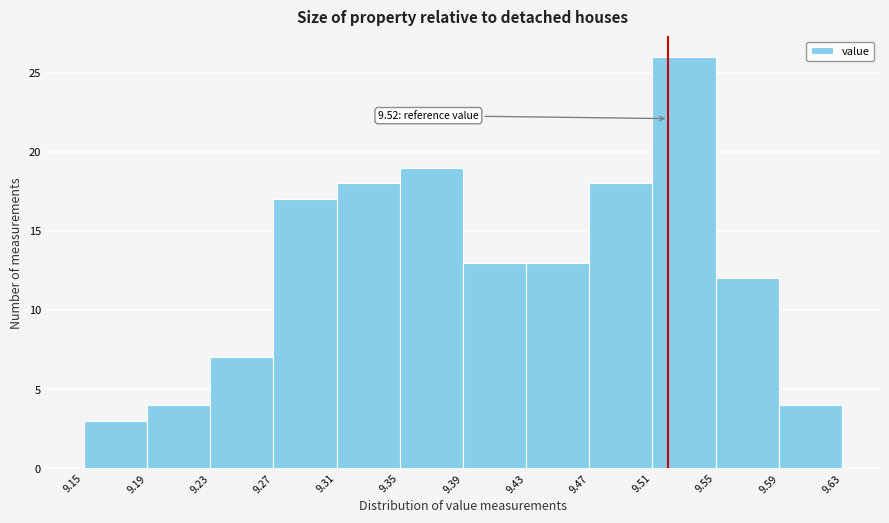

Which range on the x-axis has the tallest bar?

9.51 to 9.55